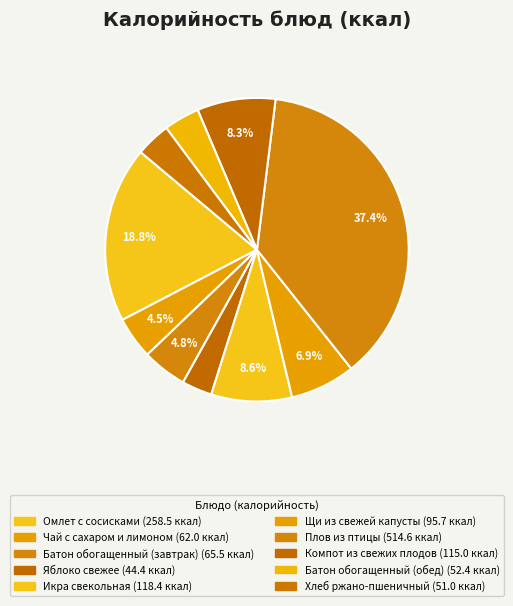

Approximately how many times larger is the value at Плов из птицы compared to Компот из свежих плодов?

4.5